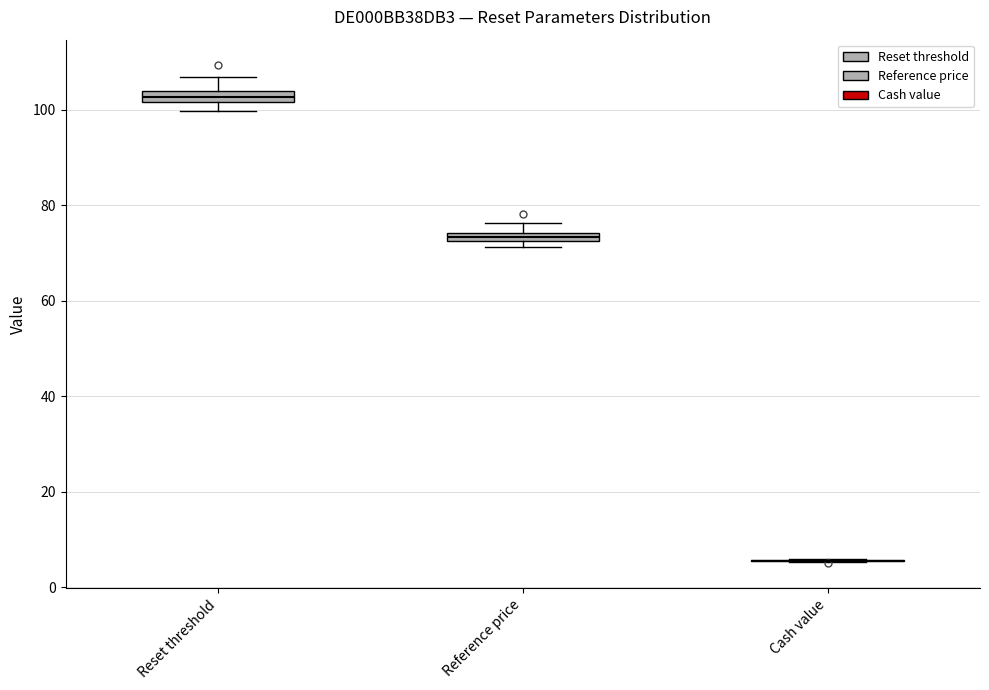

Where is the upper edge of the box for Reference price on the y-axis? The values are not printed on the chart, so give them approximately, as read against the axis.

74